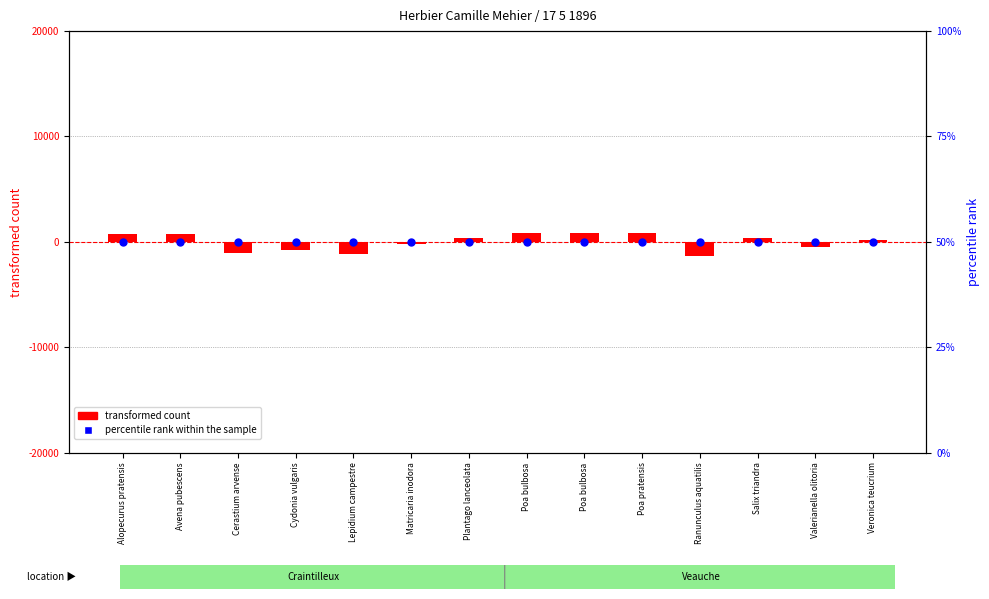

Which series reaches the maximum Y coordinate?

transformed count